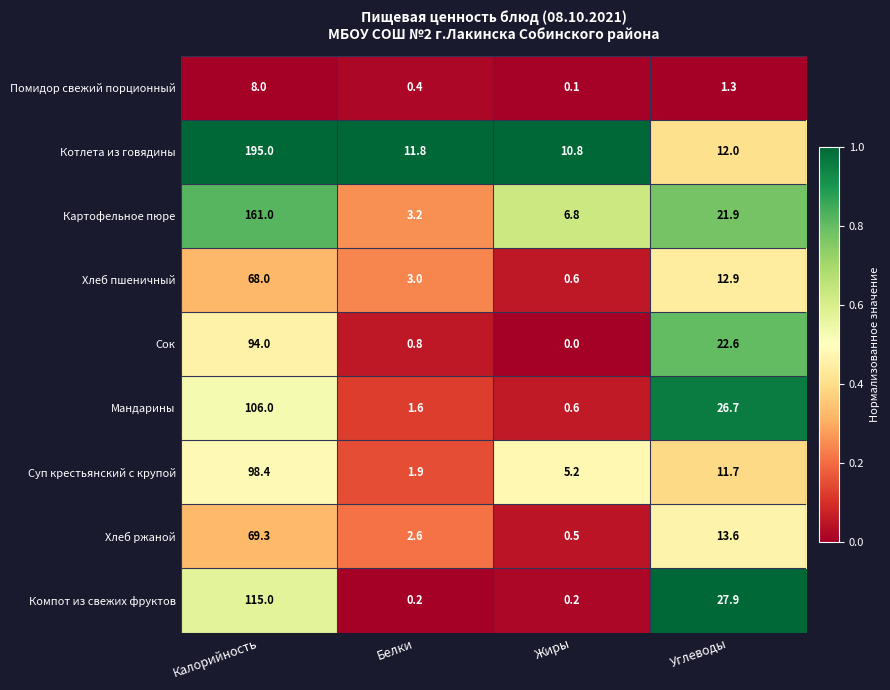

Which label corresponds to the smallest value in the chart?

Жиры